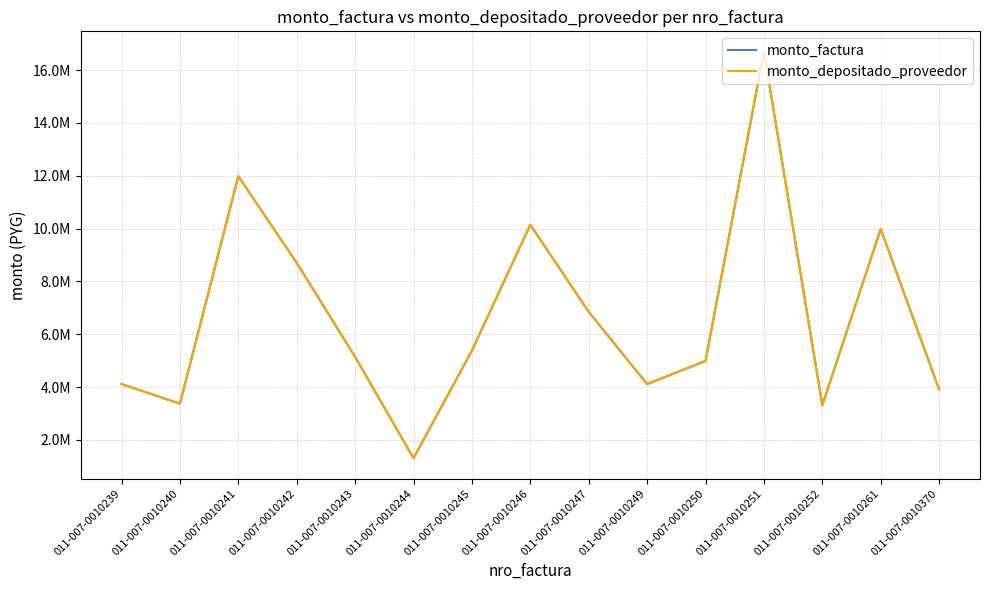

What is the difference between the maximum and minimum values in the monto_factura series?

15395610